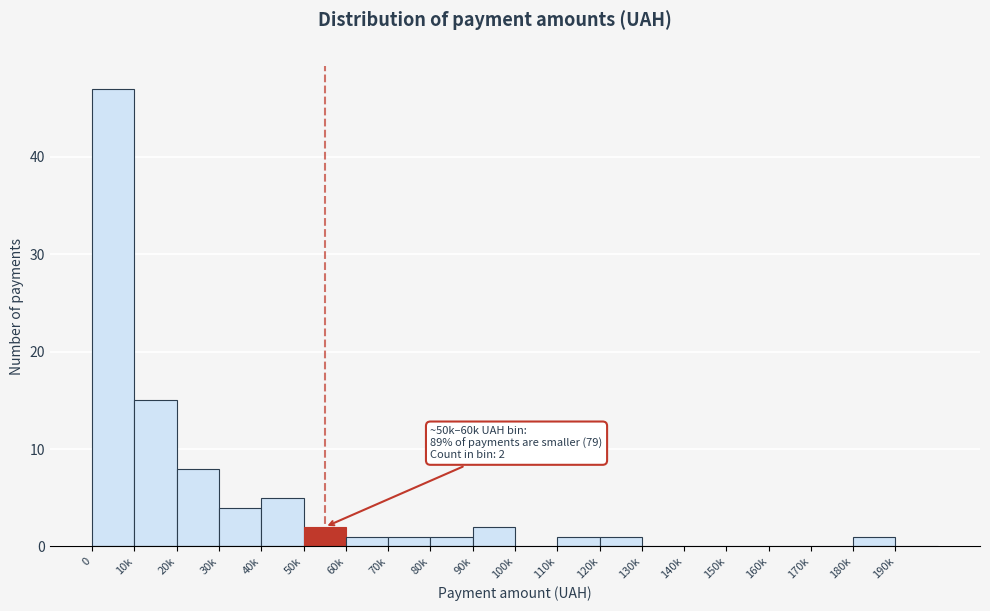

Reading left to right, extract all data points from this chart.

0=47	10k=15	20k=8	30k=4	40k=5	50k=2	60k=1	70k=1	80k=1	90k=2	100k=0	110k=1	120k=1	130k=0	140k=0	150k=0	160k=0	170k=0	180k=1	190k=0